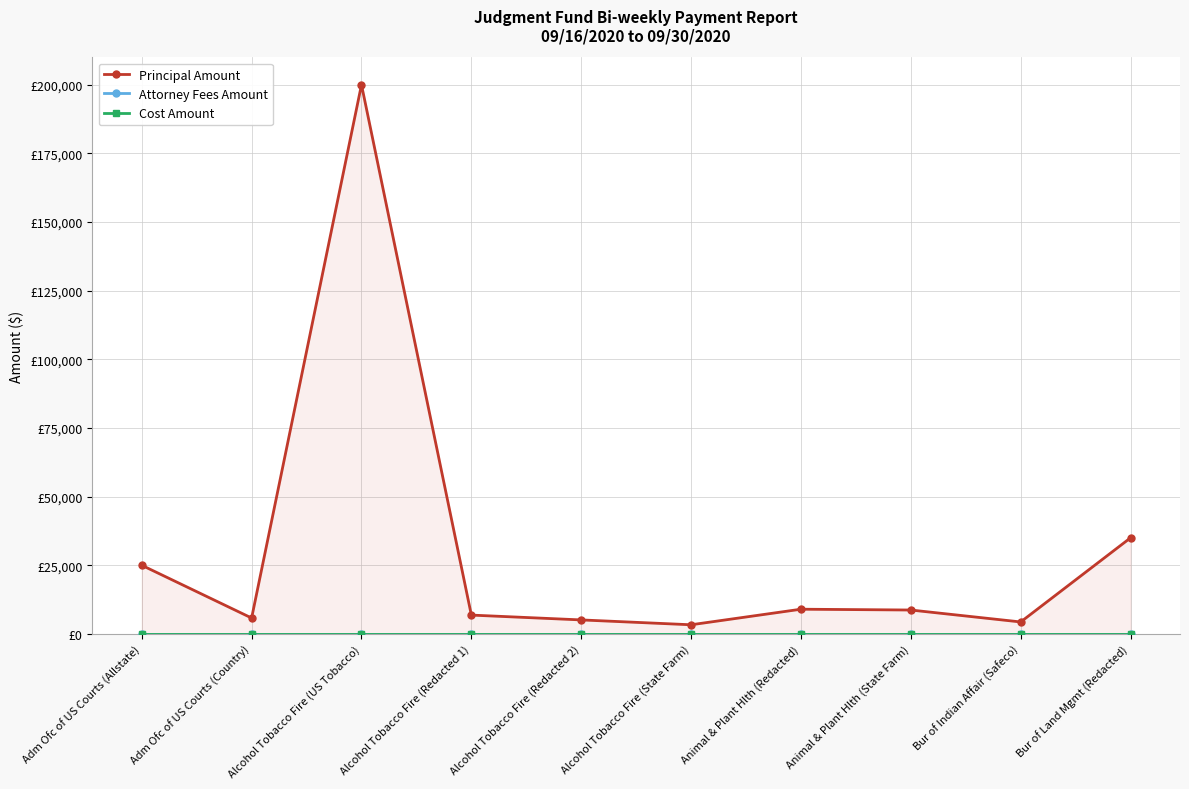

True or false: Principal Amount and Attorney Fees Amount cross at least once.

False